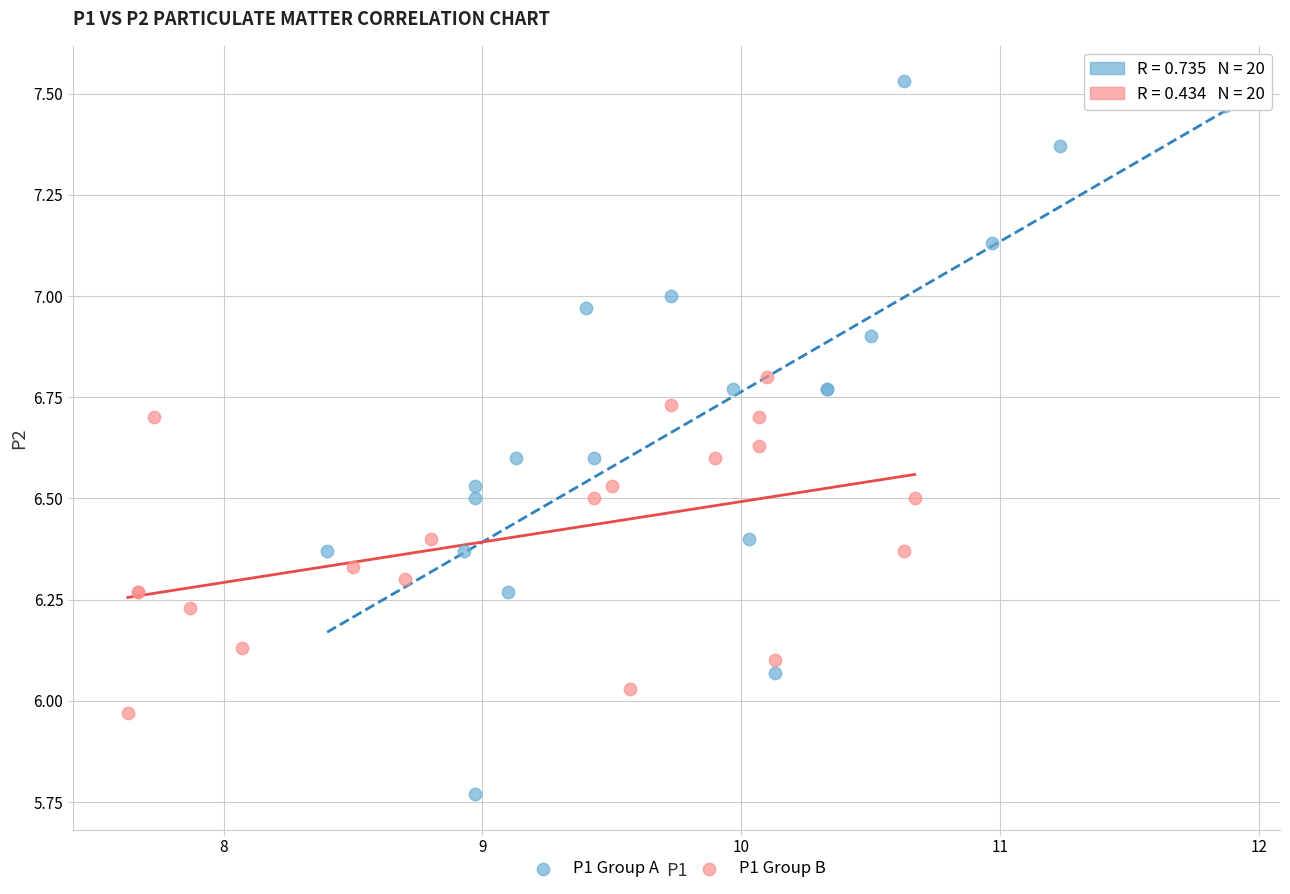

Which series reaches the minimum Y coordinate?

P1 Group A